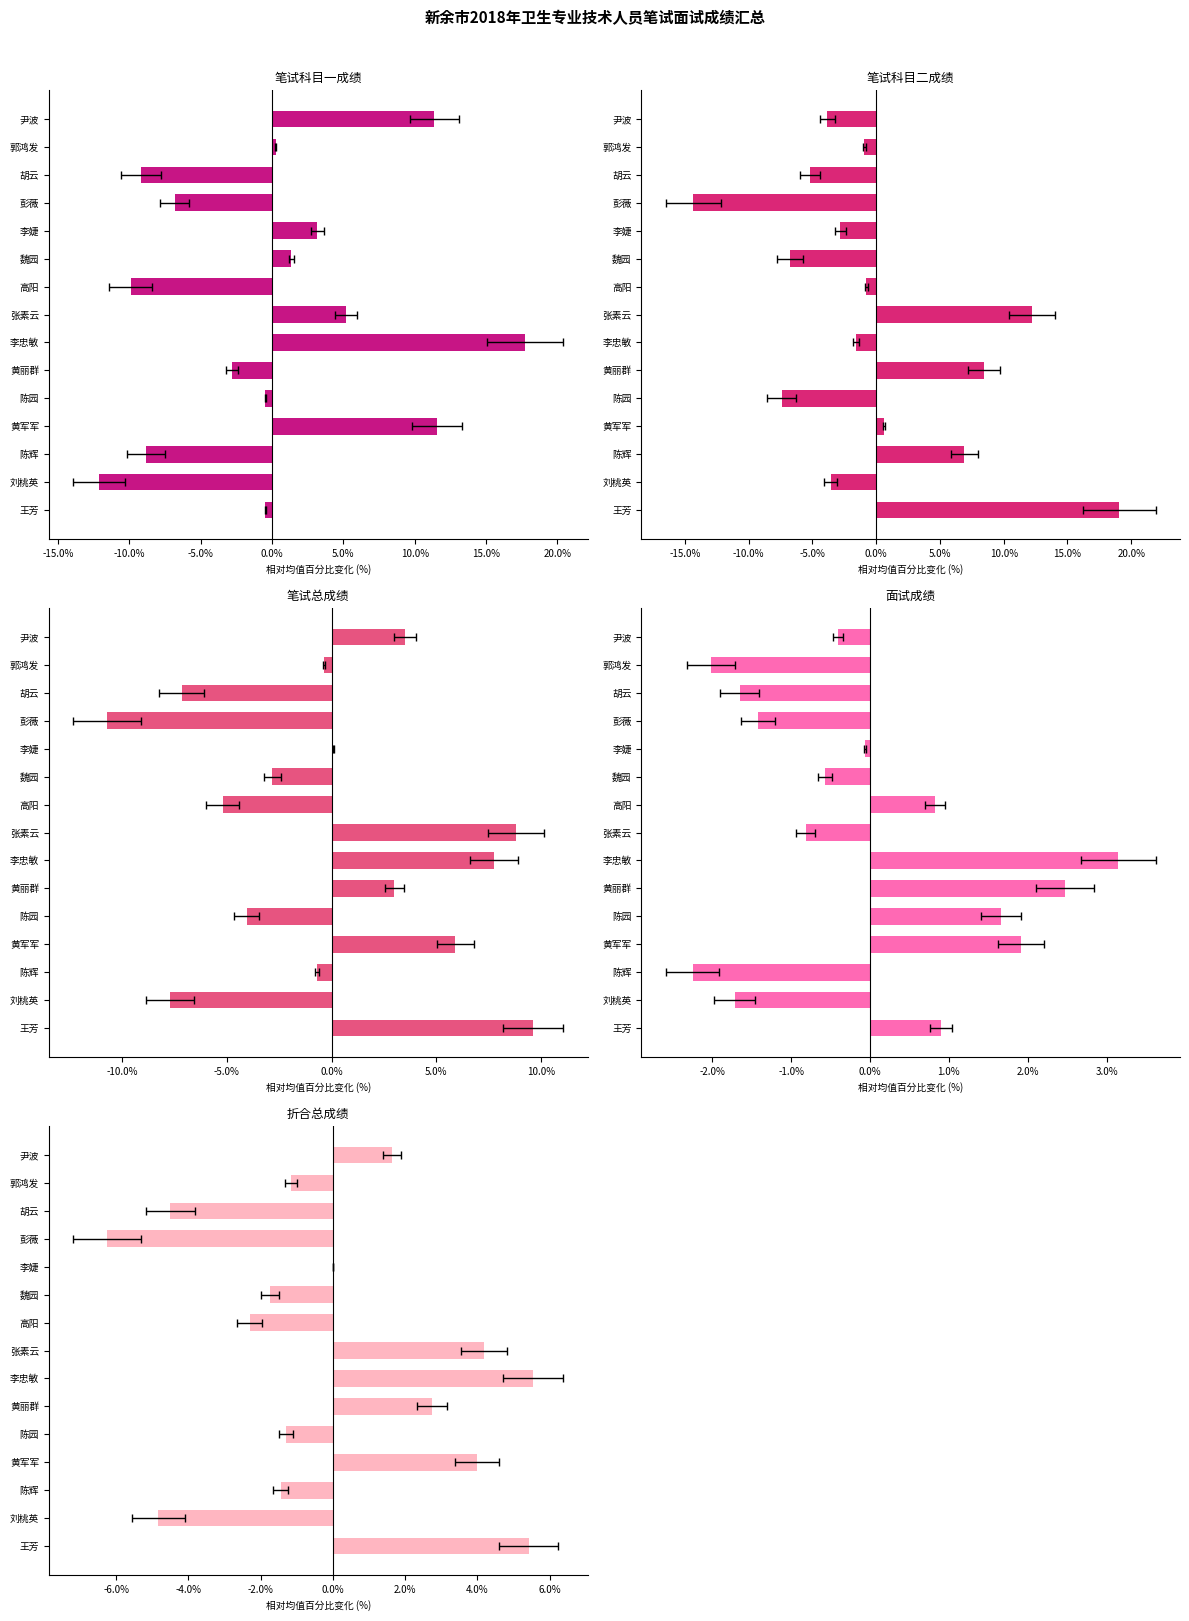

How many bars are there in each group?

5